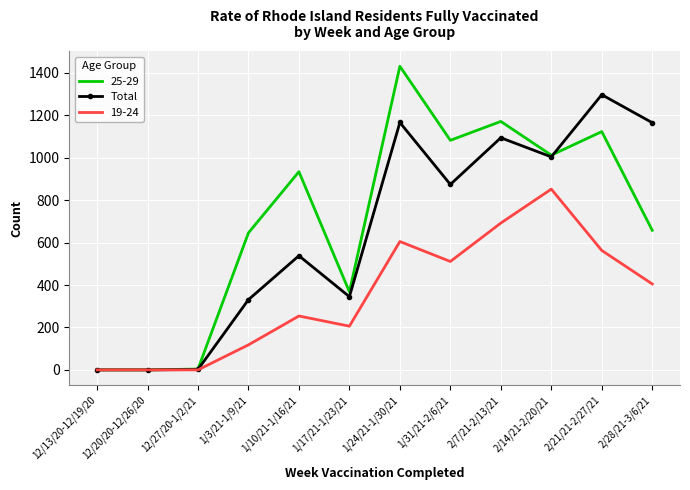

List the series in order of their peak value, lowest first.

19-24, Total, 25-29